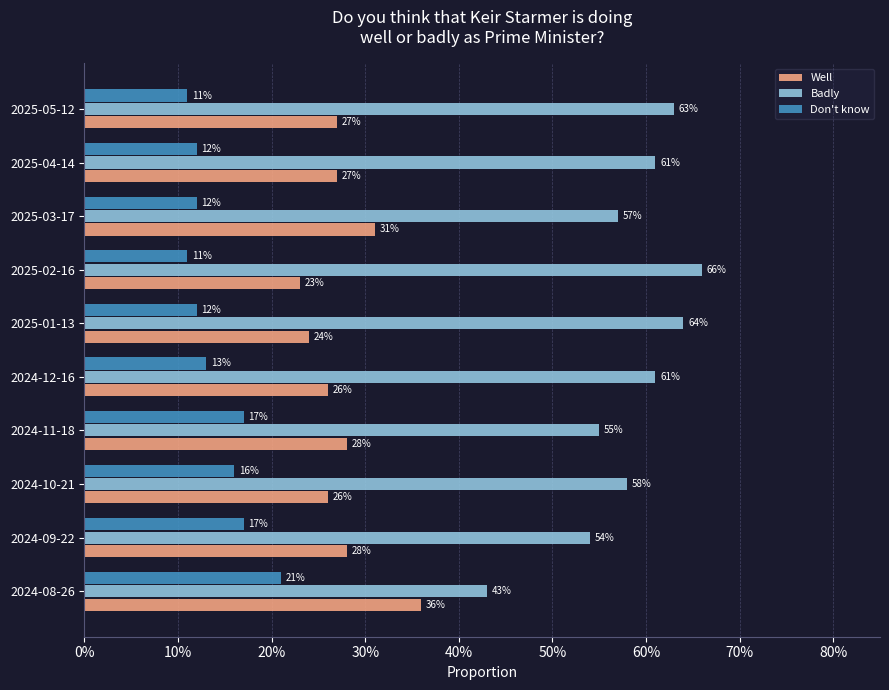

What are all the series names shown in the legend?

Well, Badly, Don't know